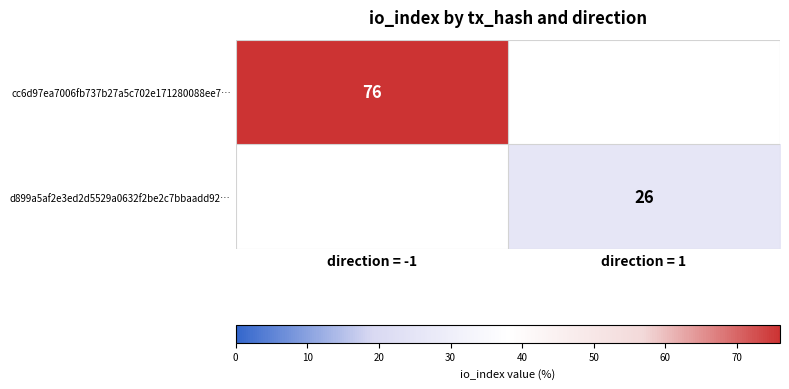

The value of d899a5af2e3ed2d5529a0632f2be2c7bbaadd92… at direction = 1 is 26. True or false?

True